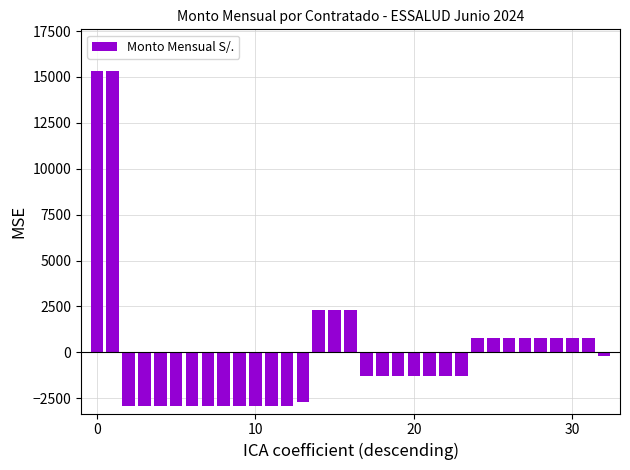

What is the value of the 13th bar from the left?

-2900